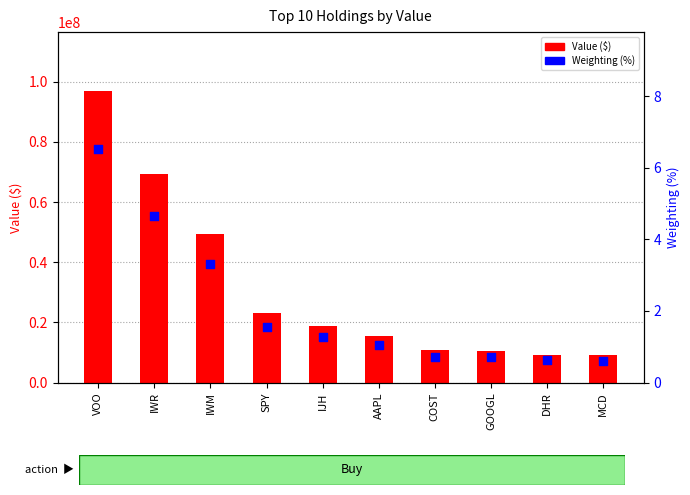

At how many categories does at least one series exceed 4452719?

10